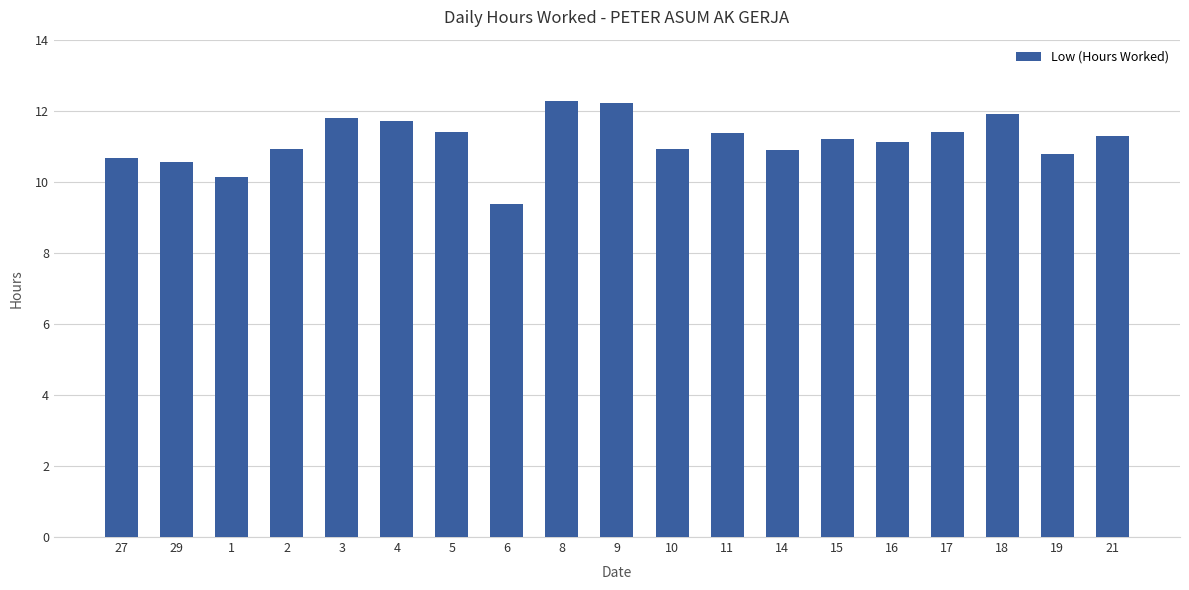

What is the label of the 10th bar from the left?

9